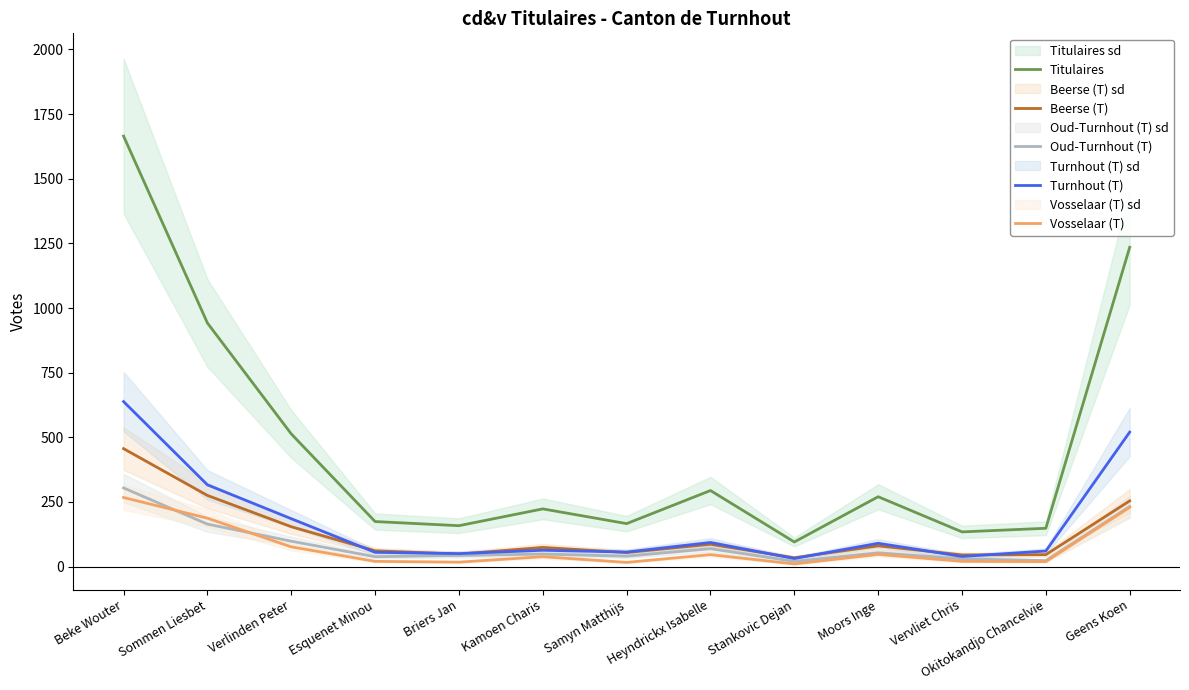

Reading left to right, list all the values displayed in this chart.

Titulaires: Beke Wouter=1665	Sommen Liesbet=942	Verlinden Peter=513	Esquenet Minou=174	Briers Jan=158	Kamoen Charis=223	Samyn Matthijs=166	Heyndrickx Isabelle=294	Stankovic Dejan=95	Moors Inge=270	Vervliet Chris=134	Okitokandjo Chancelvie=148	Geens Koen=1235
Beerse (T): Beke Wouter=456	Sommen Liesbet=275	Verlinden Peter=154	Esquenet Minou=61	Briers Jan=48	Kamoen Charis=74	Samyn Matthijs=54	Heyndrickx Isabelle=86	Stankovic Dejan=34	Moors Inge=80	Vervliet Chris=45	Okitokandjo Chancelvie=46	Geens Koen=254
Oud-Turnhout (T): Beke Wouter=304	Sommen Liesbet=164	Verlinden Peter=98	Esquenet Minou=38	Briers Jan=43	Kamoen Charis=48	Samyn Matthijs=40	Heyndrickx Isabelle=69	Stankovic Dejan=20	Moors Inge=53	Vervliet Chris=30	Okitokandjo Chancelvie=23	Geens Koen=232
Turnhout (T): Beke Wouter=638	Sommen Liesbet=316	Verlinden Peter=185	Esquenet Minou=55	Briers Jan=50	Kamoen Charis=63	Samyn Matthijs=56	Heyndrickx Isabelle=93	Stankovic Dejan=31	Moors Inge=90	Vervliet Chris=39	Okitokandjo Chancelvie=60	Geens Koen=520
Vosselaar (T): Beke Wouter=267	Sommen Liesbet=187	Verlinden Peter=76	Esquenet Minou=20	Briers Jan=17	Kamoen Charis=38	Samyn Matthijs=16	Heyndrickx Isabelle=46	Stankovic Dejan=10	Moors Inge=47	Vervliet Chris=20	Okitokandjo Chancelvie=19	Geens Koen=229